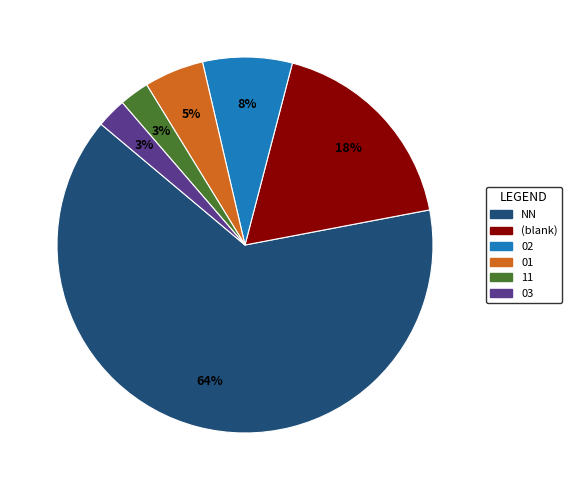

To the nearest percent, what is the average slice percentage?

17%